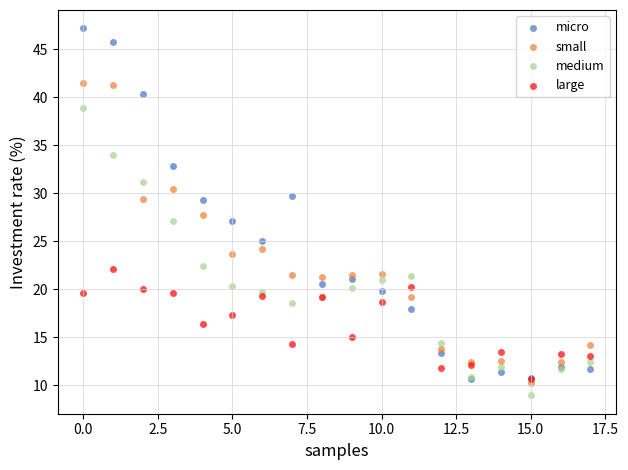

What are all the series names shown in the legend?

micro, small, medium, large